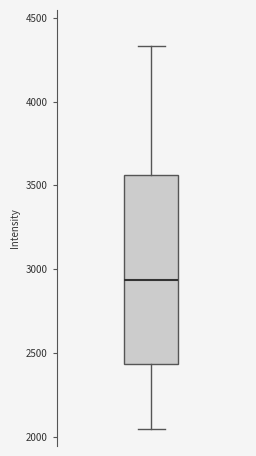

Where does the median line of the box sit on the y-axis? The values are not printed on the chart, so give them approximately, as read against the axis.

2950